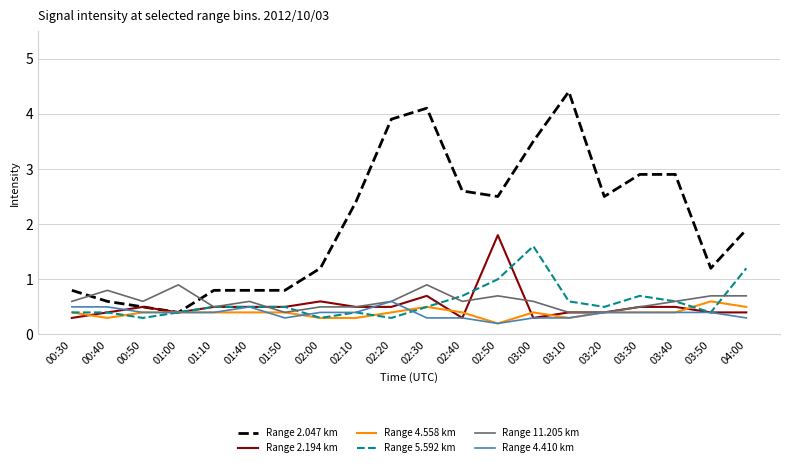

What is the approximate value of Range 2.047 km at 02:30?

4.1